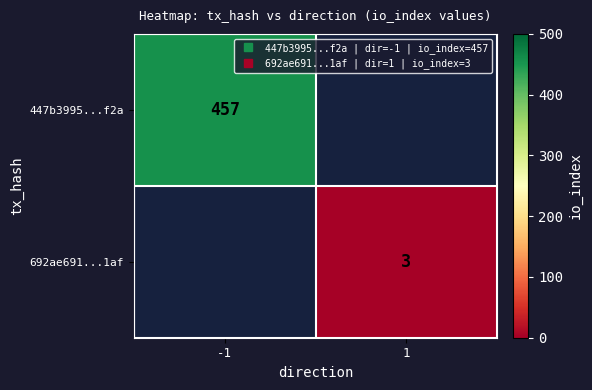

List the labels in order of 447b3995...f2a value, smallest first.

-1, 1